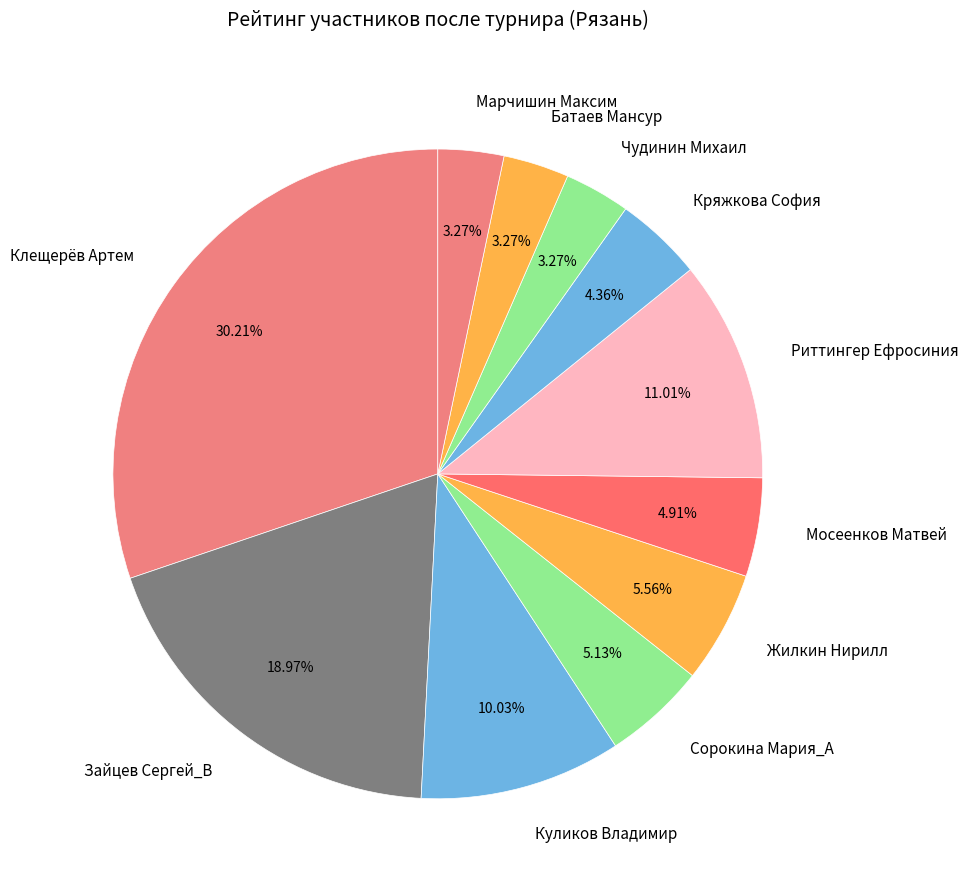

Does Марчишин Максим account for over 50% of the chart?

No